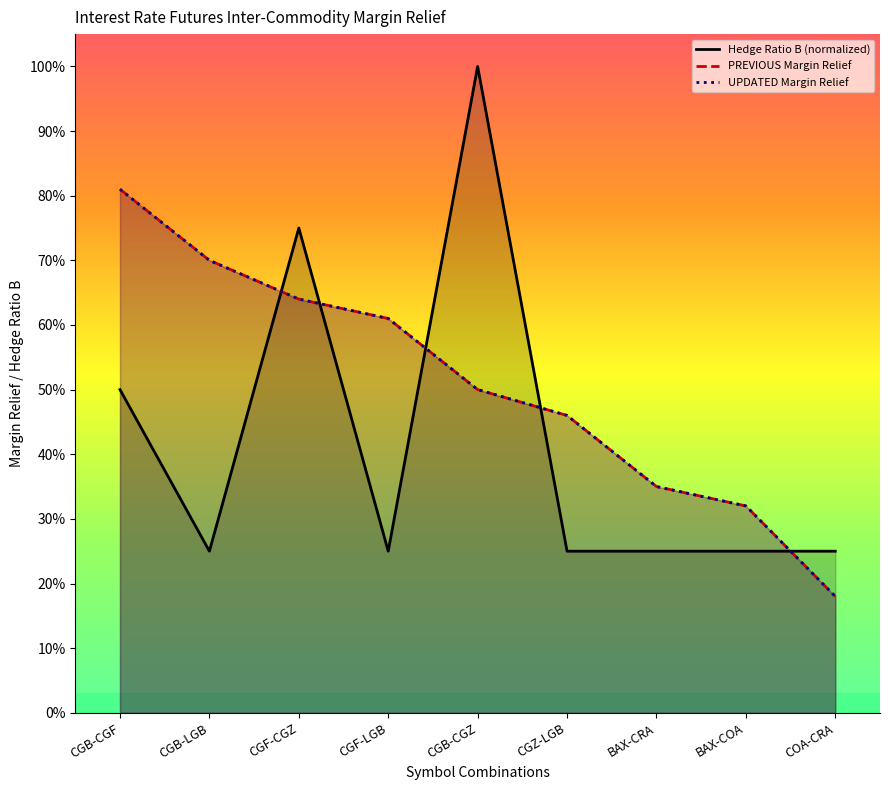

Which category has the lowest value in the UPDATED Margin Relief series?

COA-CRA